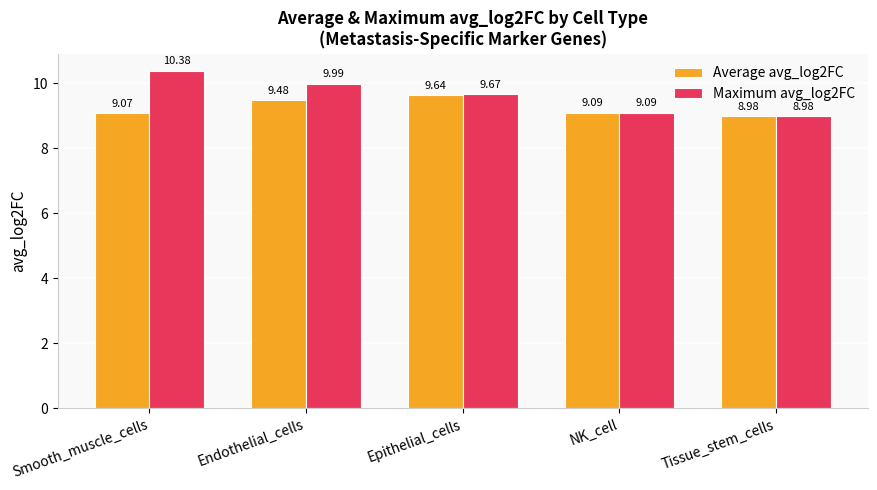

Which series changed the most between Endothelial_cells and NK_cell?

Maximum avg_log2FC